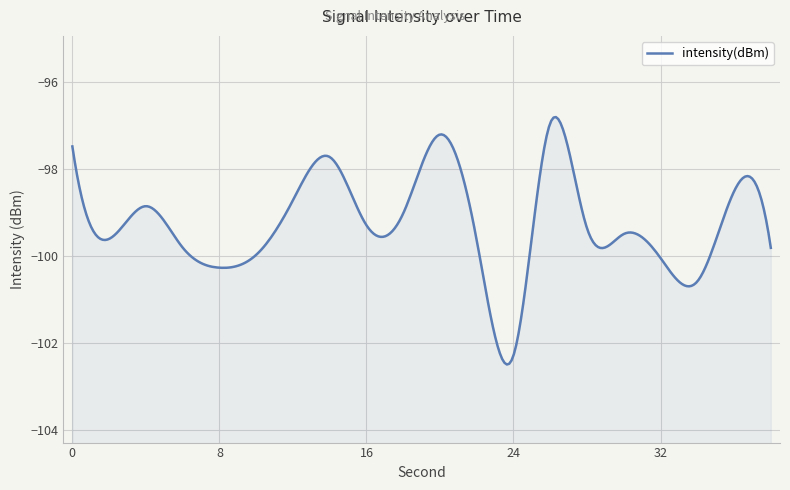

Does the chart display data point markers on the line(s)?

No